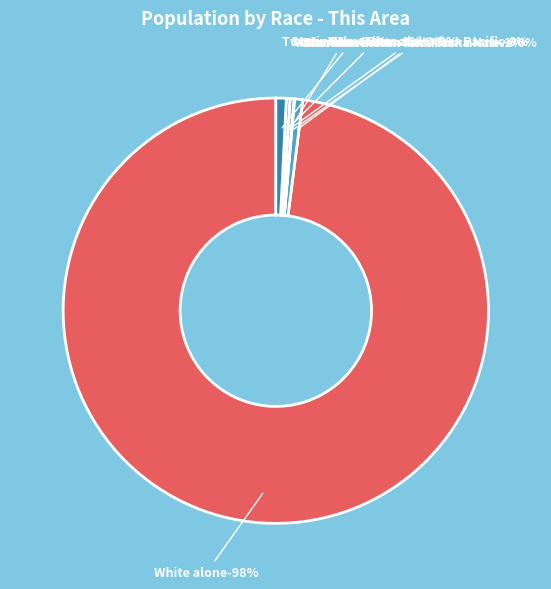

To the nearest percent, what is the average slice percentage?

14%